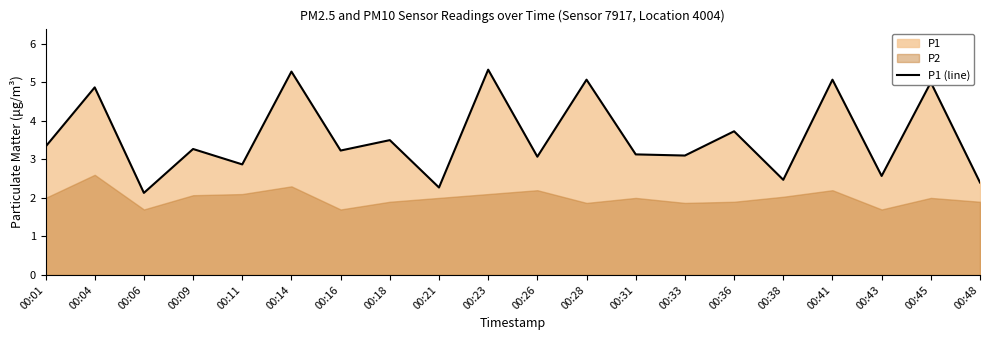

What is the difference between the values at 00:16 and 00:21?

1.0